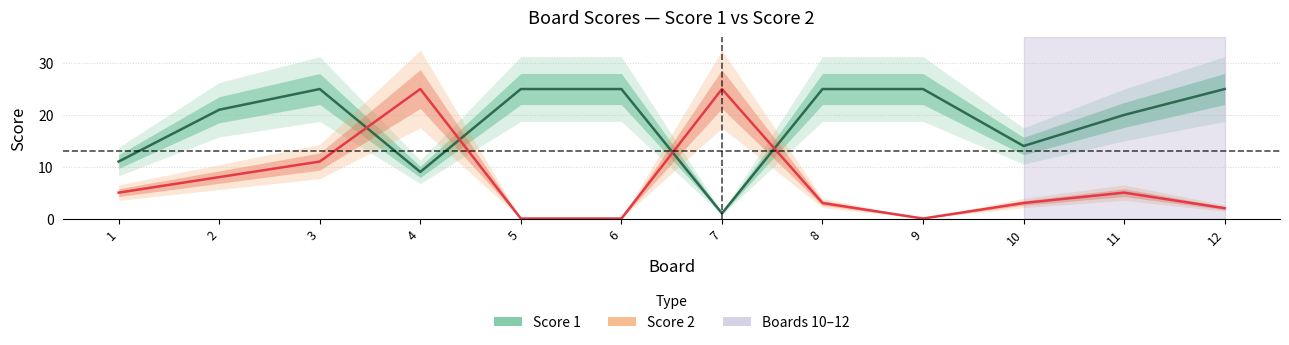

What is the difference between the maximum and minimum values in the Score 2 series?

25